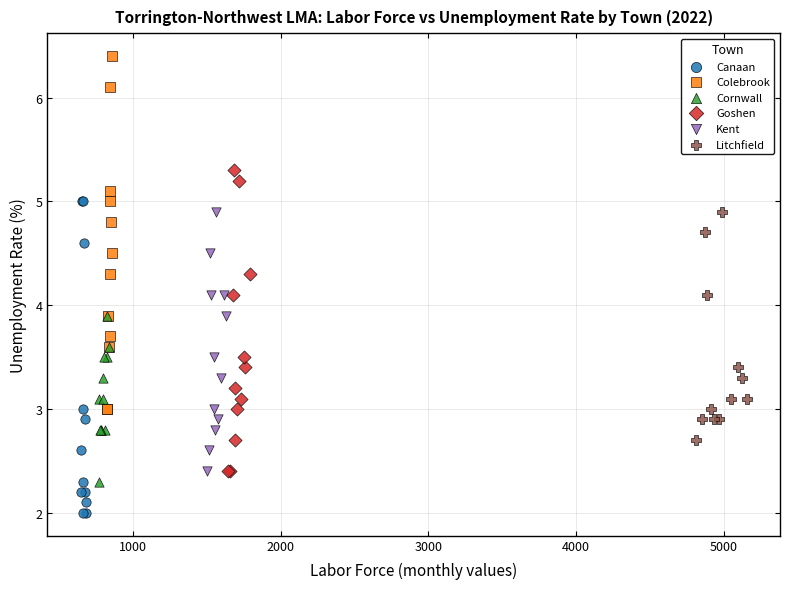

Which series reaches the maximum Y coordinate?

Colebrook